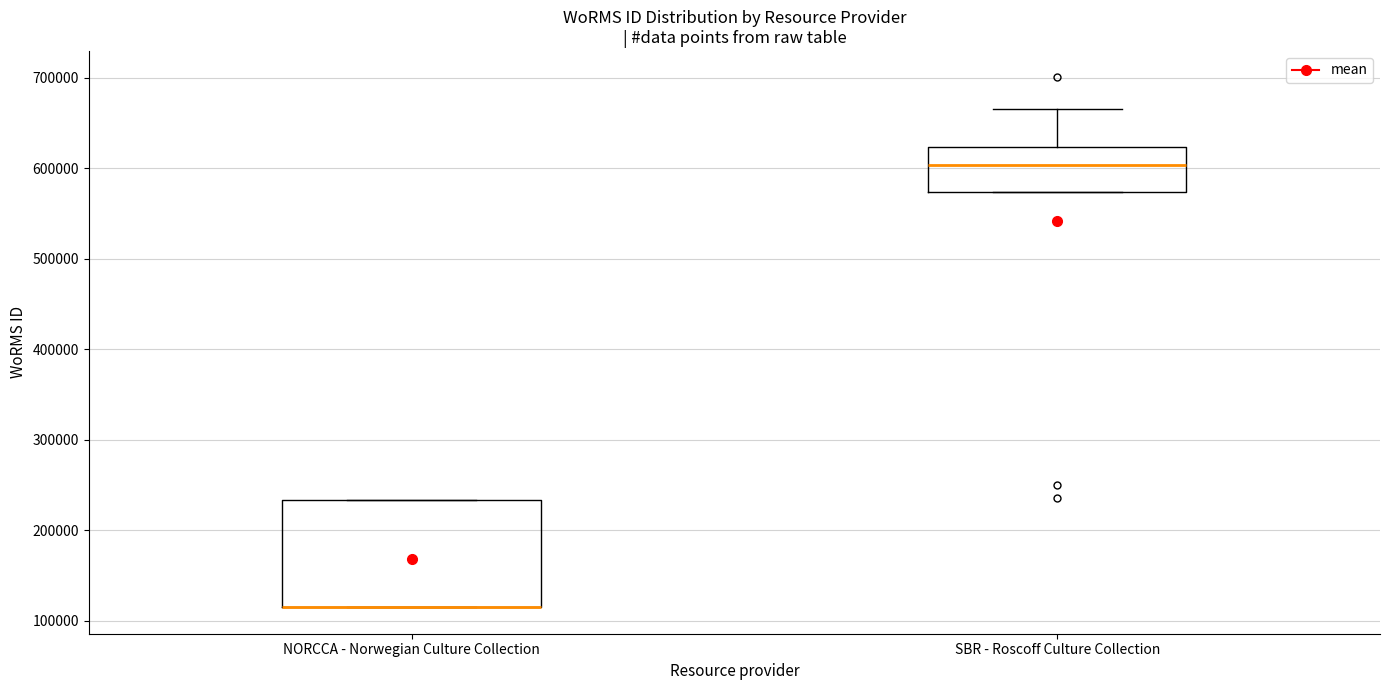

Reading left to right, transcribe this box plot: for each box, give where its median line is, the range the box spans, and where its two whiskers end, as read against the y-axis. The values are not printed on the chart, so give them approximately, as read against the axis.

NORCCA - Norwegian Culture Collection: median 120000 (drawn on the box's lower edge), box 120000 to 230000, whiskers 120000 to 230000
SBR - Roscoff Culture Collection: median 600000, box 570000 to 620000, whiskers 570000 to 670000